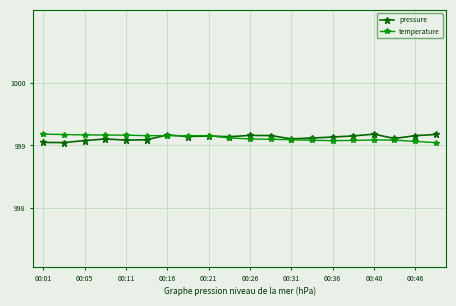

Count the temperature values in the range 999 to 1000.

20